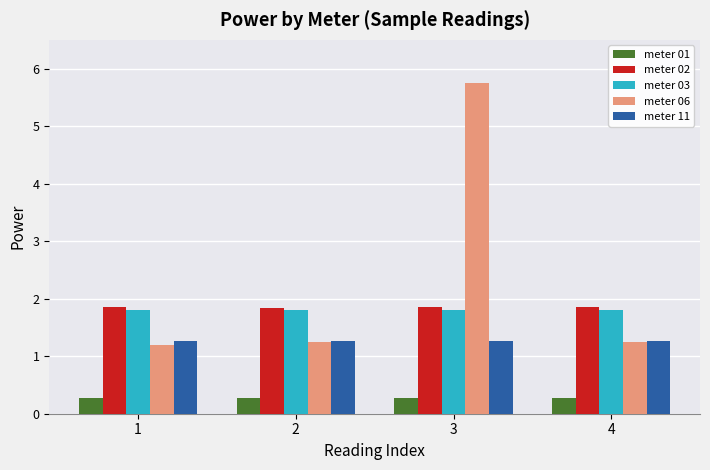

The value of meter 01 at 3 is 0.3. True or false?

True